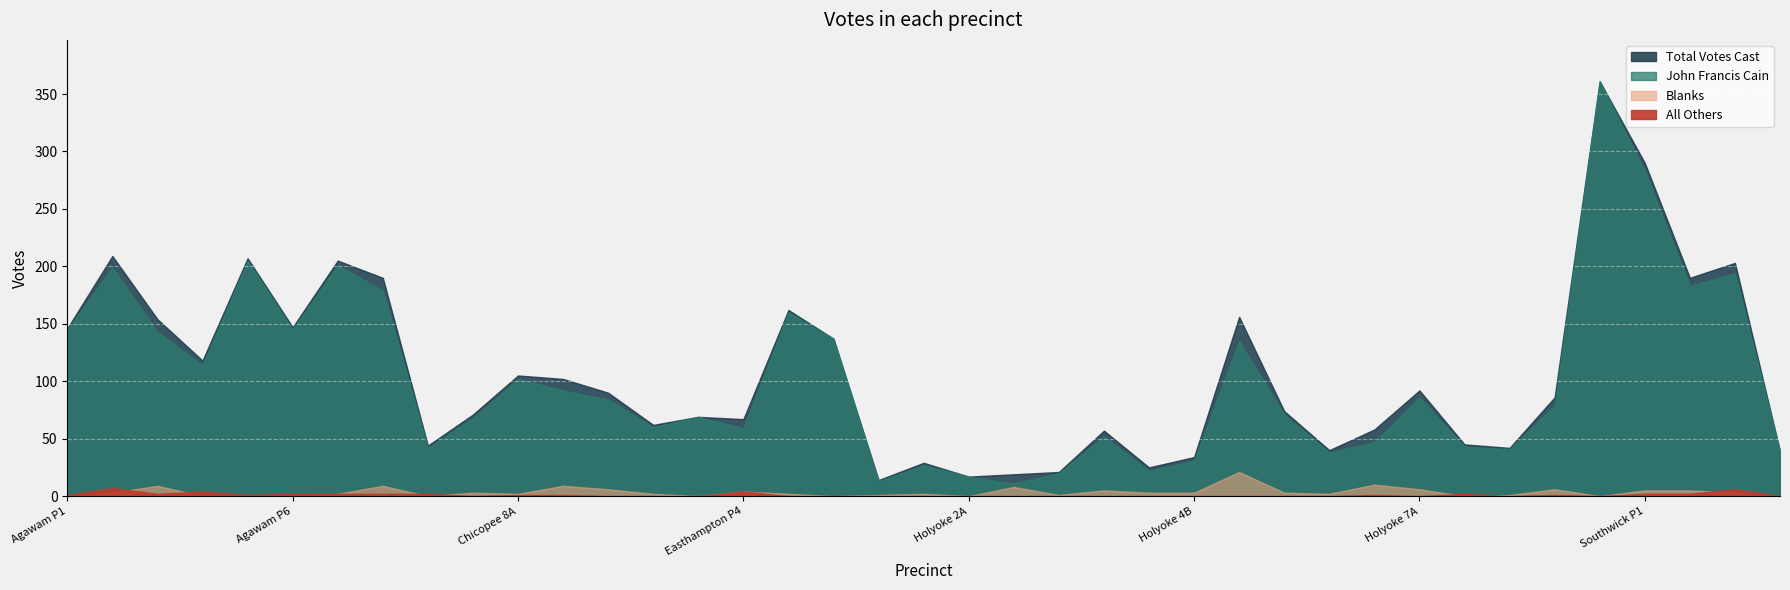

Is the value of all_others at 38 greater than the value of blanks at 19?

No